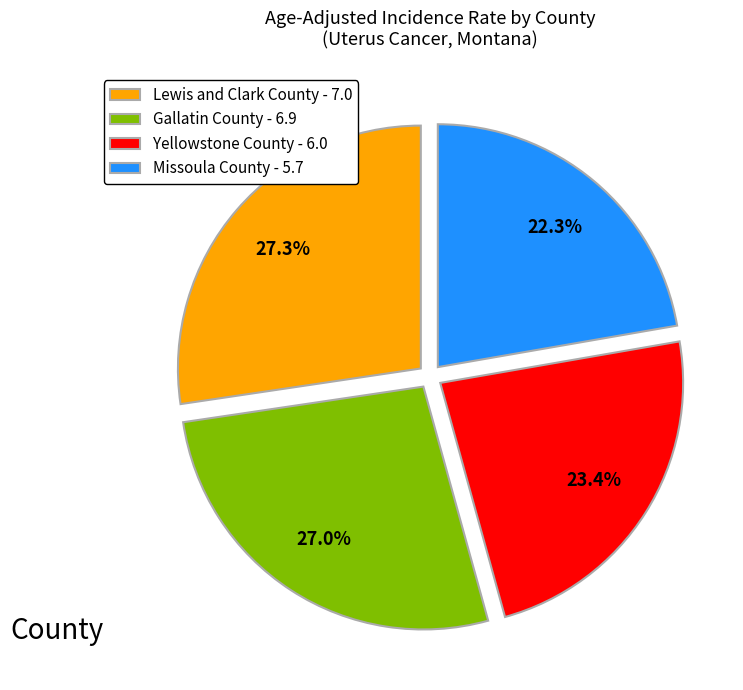

To the nearest percent, what is the combined percentage of Yellowstone County and Missoula County?

46%